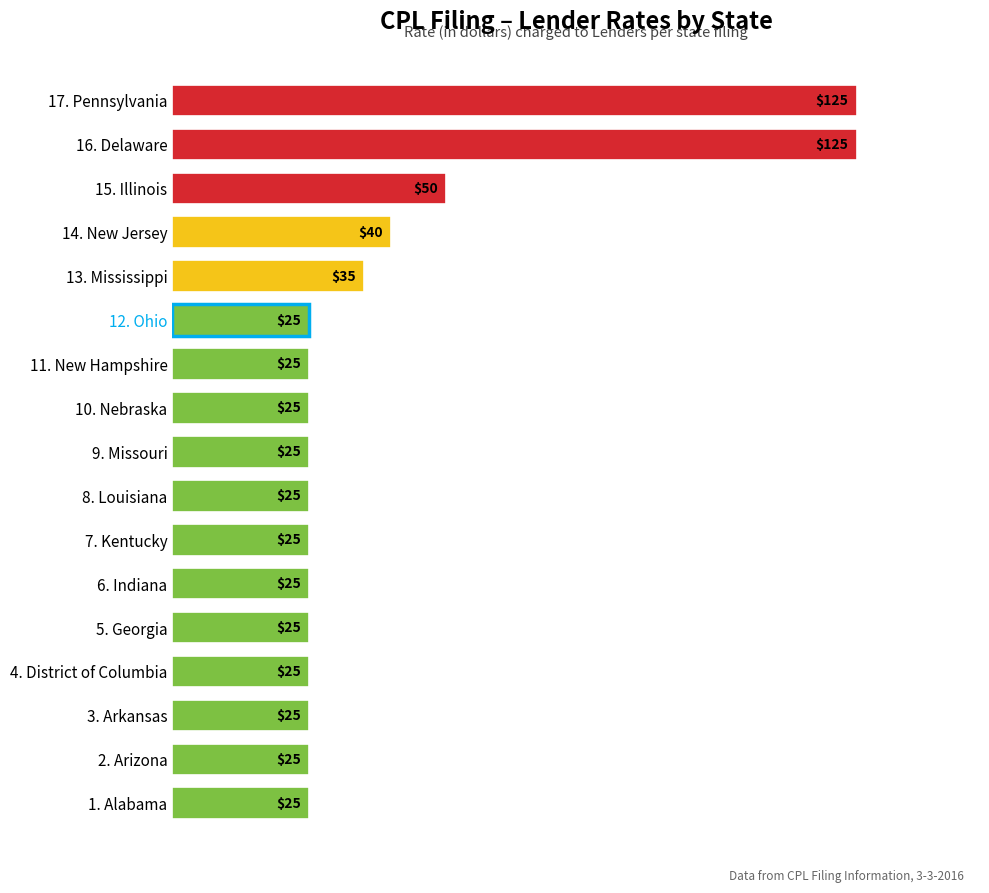

What is the difference between the values at 15. Illinois and 17. Pennsylvania?

75